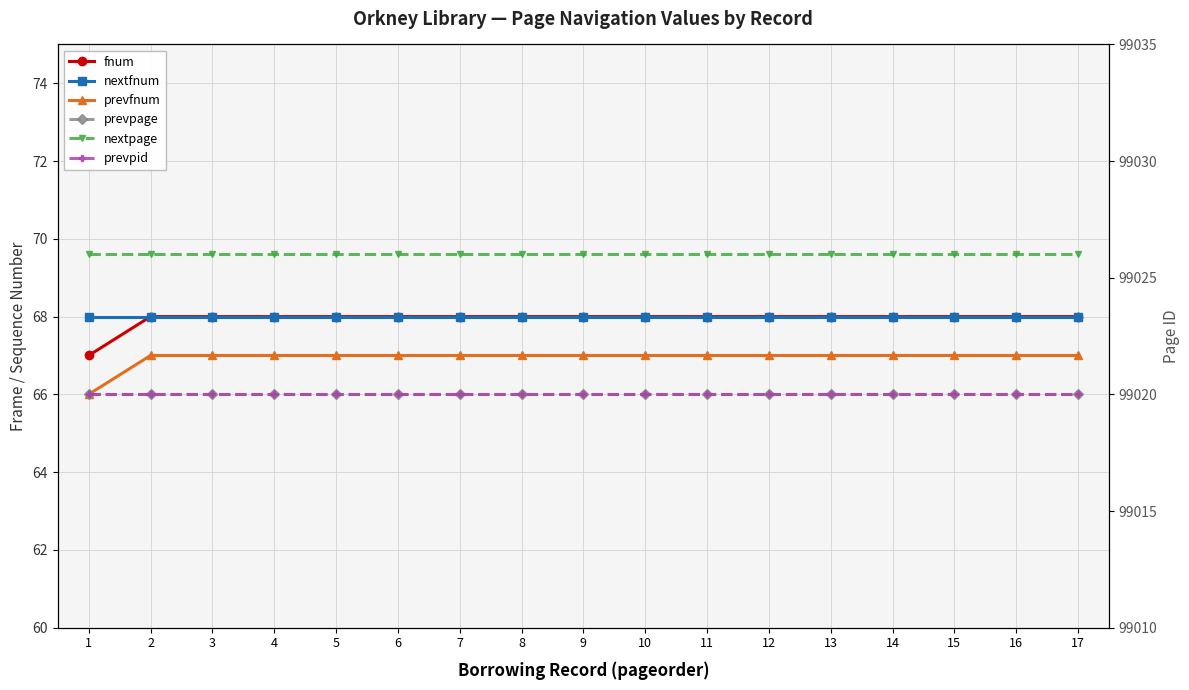

Rank the series at 9 from highest to lowest value.

nextpage, prevpage, prevpid, fnum, nextfnum, prevfnum